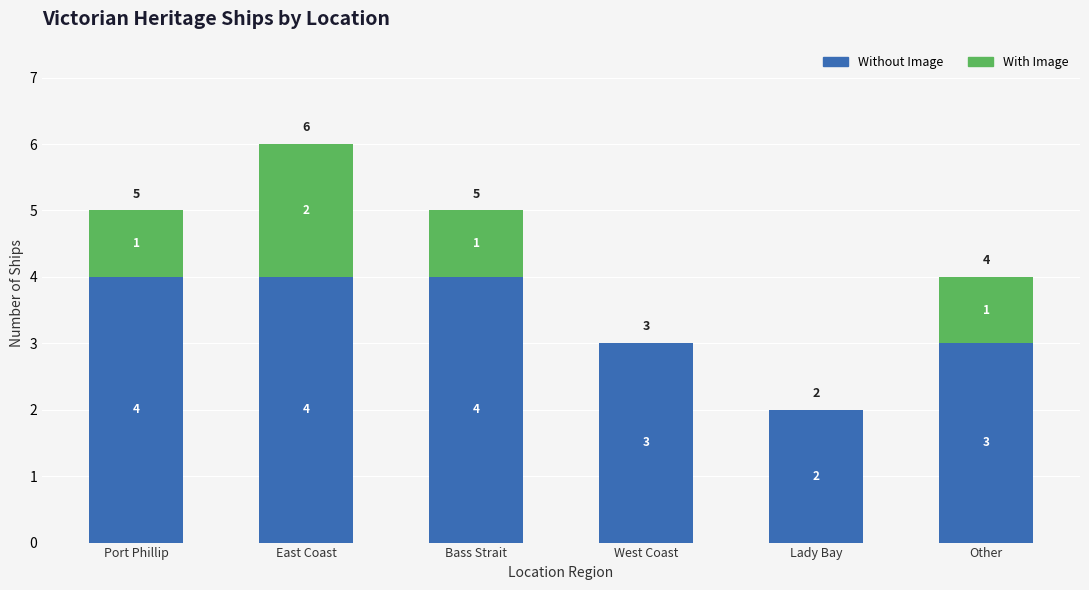

At which category is the sum across all series the highest?

East Coast